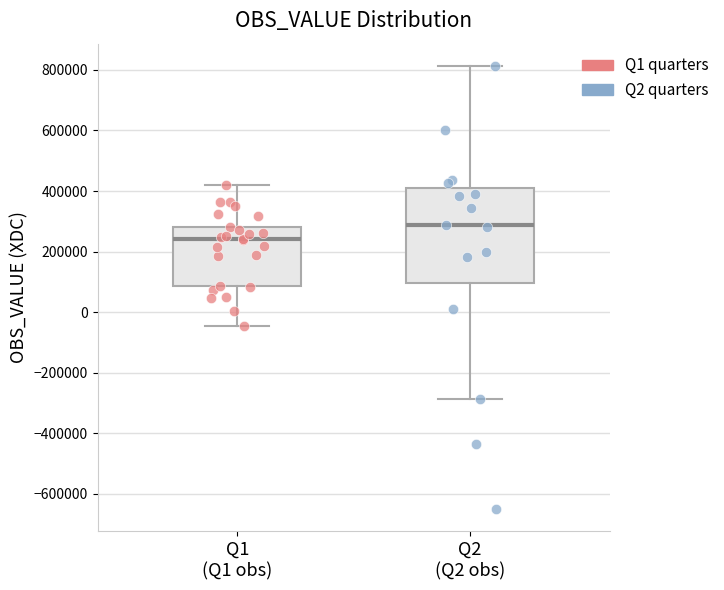

Where does the lower whisker of the box for Q2 (Q2 obs) end on the y-axis? The values are not printed on the chart, so give them approximately, as read against the axis.

-280000